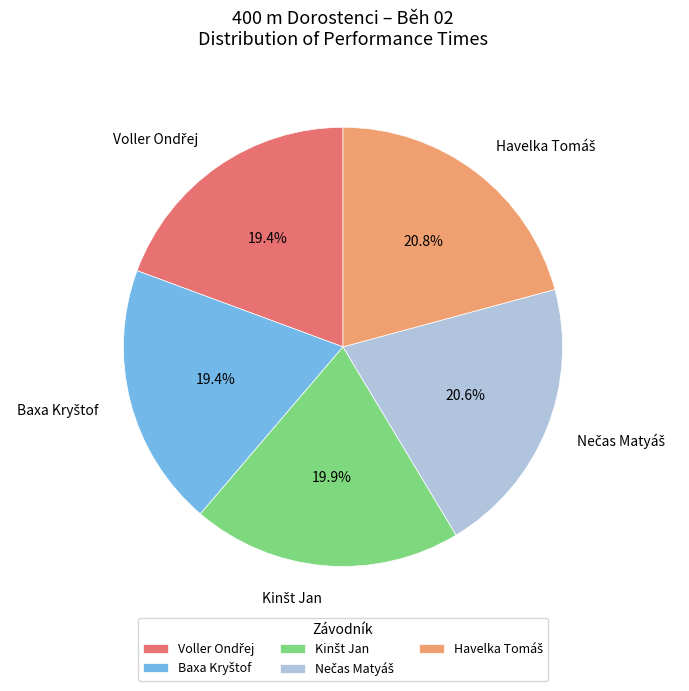

Is there any slice that represents more than half of the pie?

No